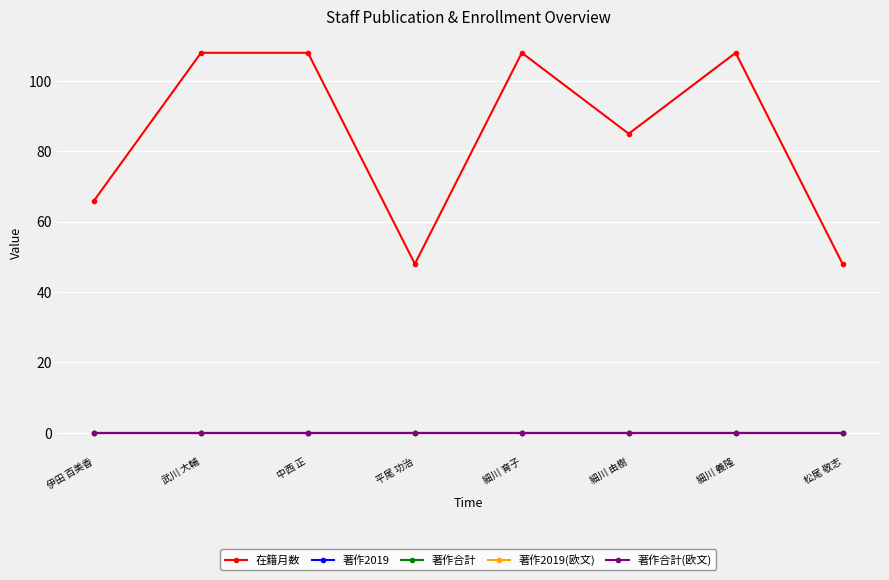

True or false: 著作合計 has more than 2 points higher than both neighbors.

False